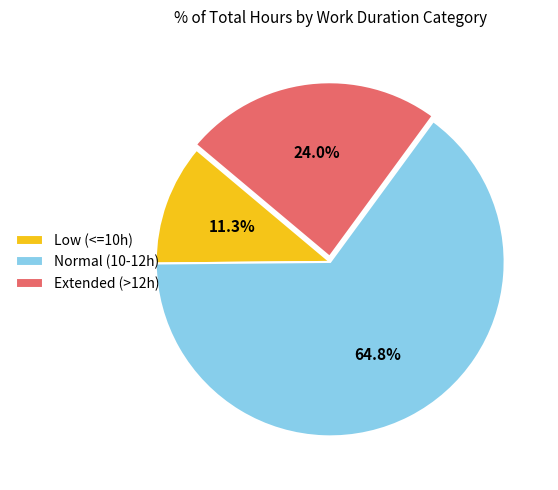

Which slice is the smallest?

Low (<=10h)